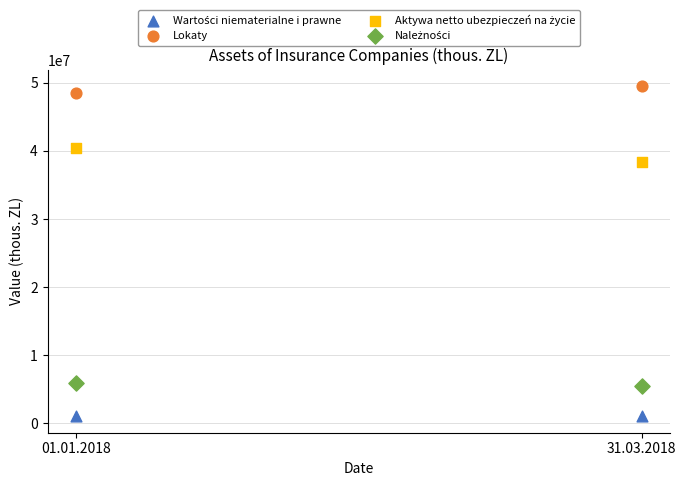

Which series reaches the maximum Y coordinate?

Lokaty